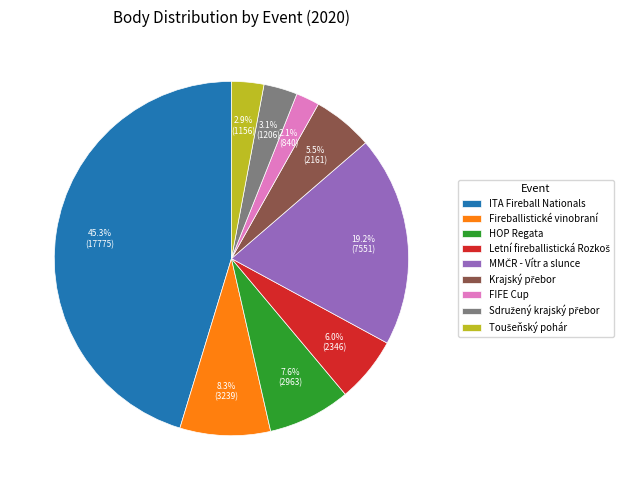

Combined, do FIFE Cup and ITA Fireball Nationals account for over 50%?

No